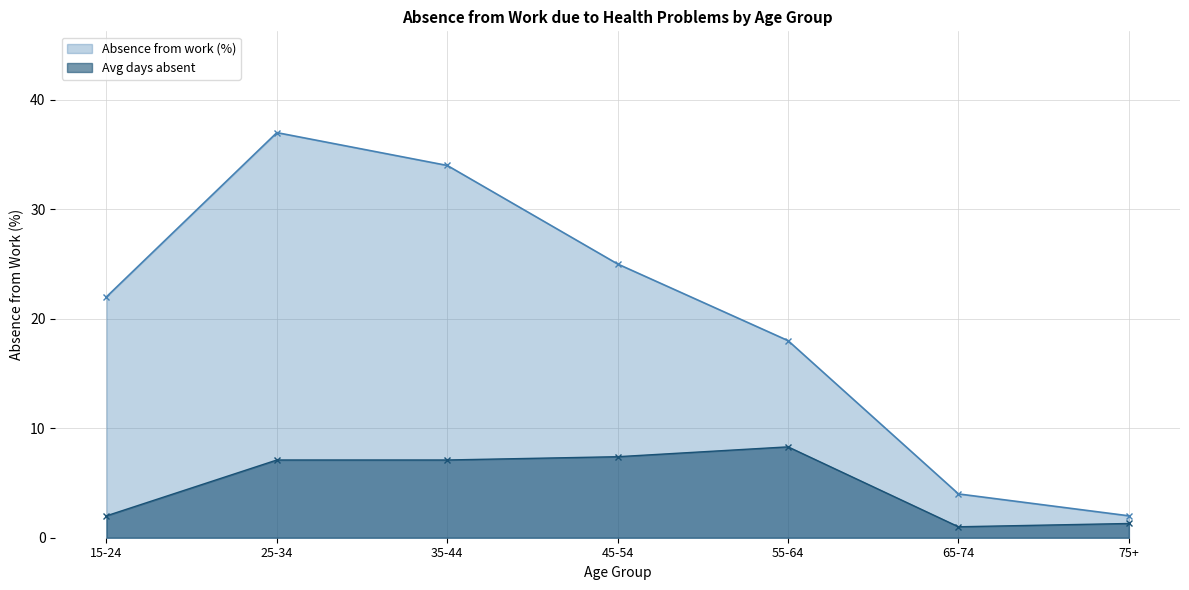

Is it true that Absence from work (%) equals 48.1 at 25-34?

False